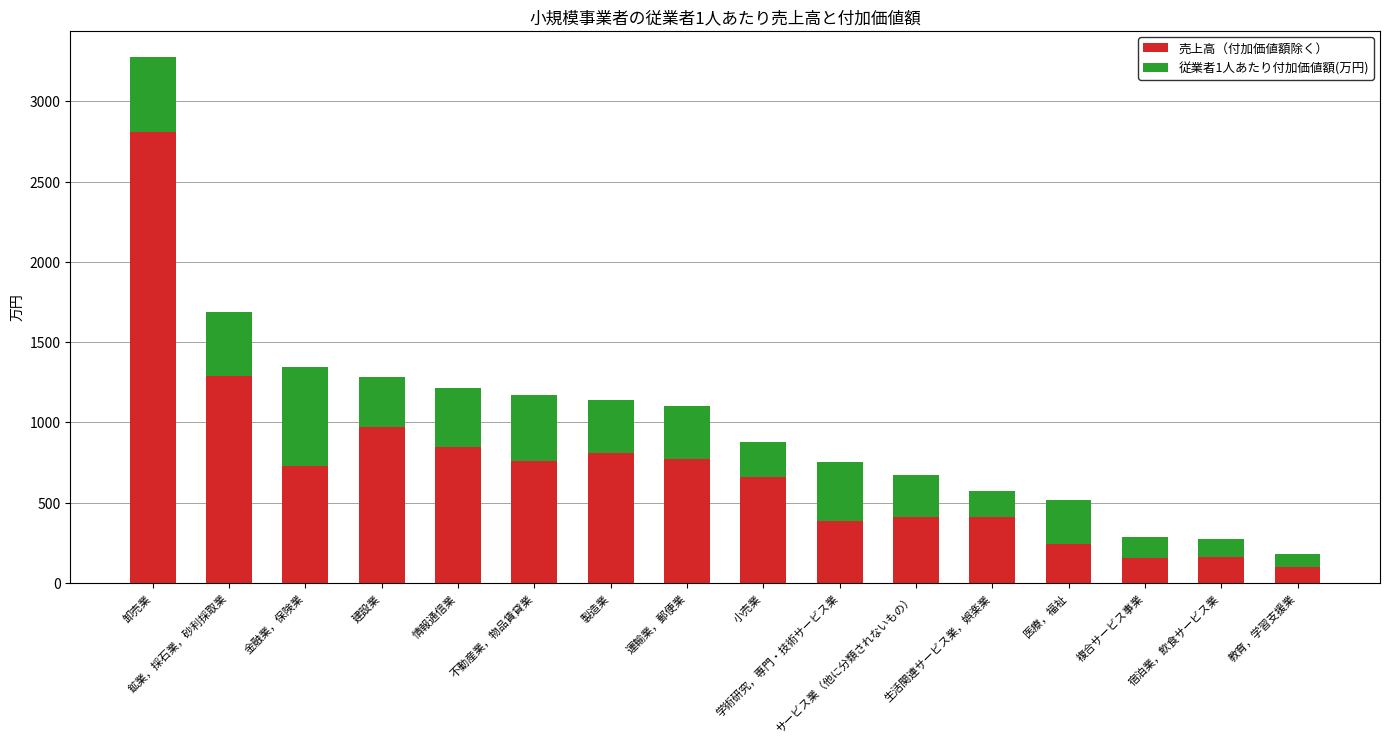

What is the sum of all 売上高（付加価値額除く） values?

11513.9